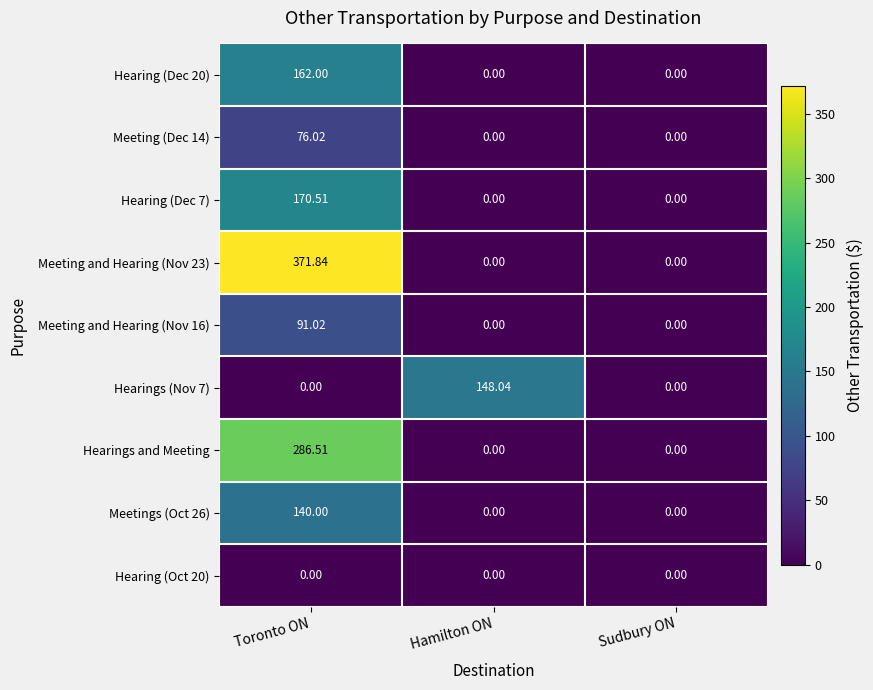

At which category is the sum across all series the highest?

Toronto ON